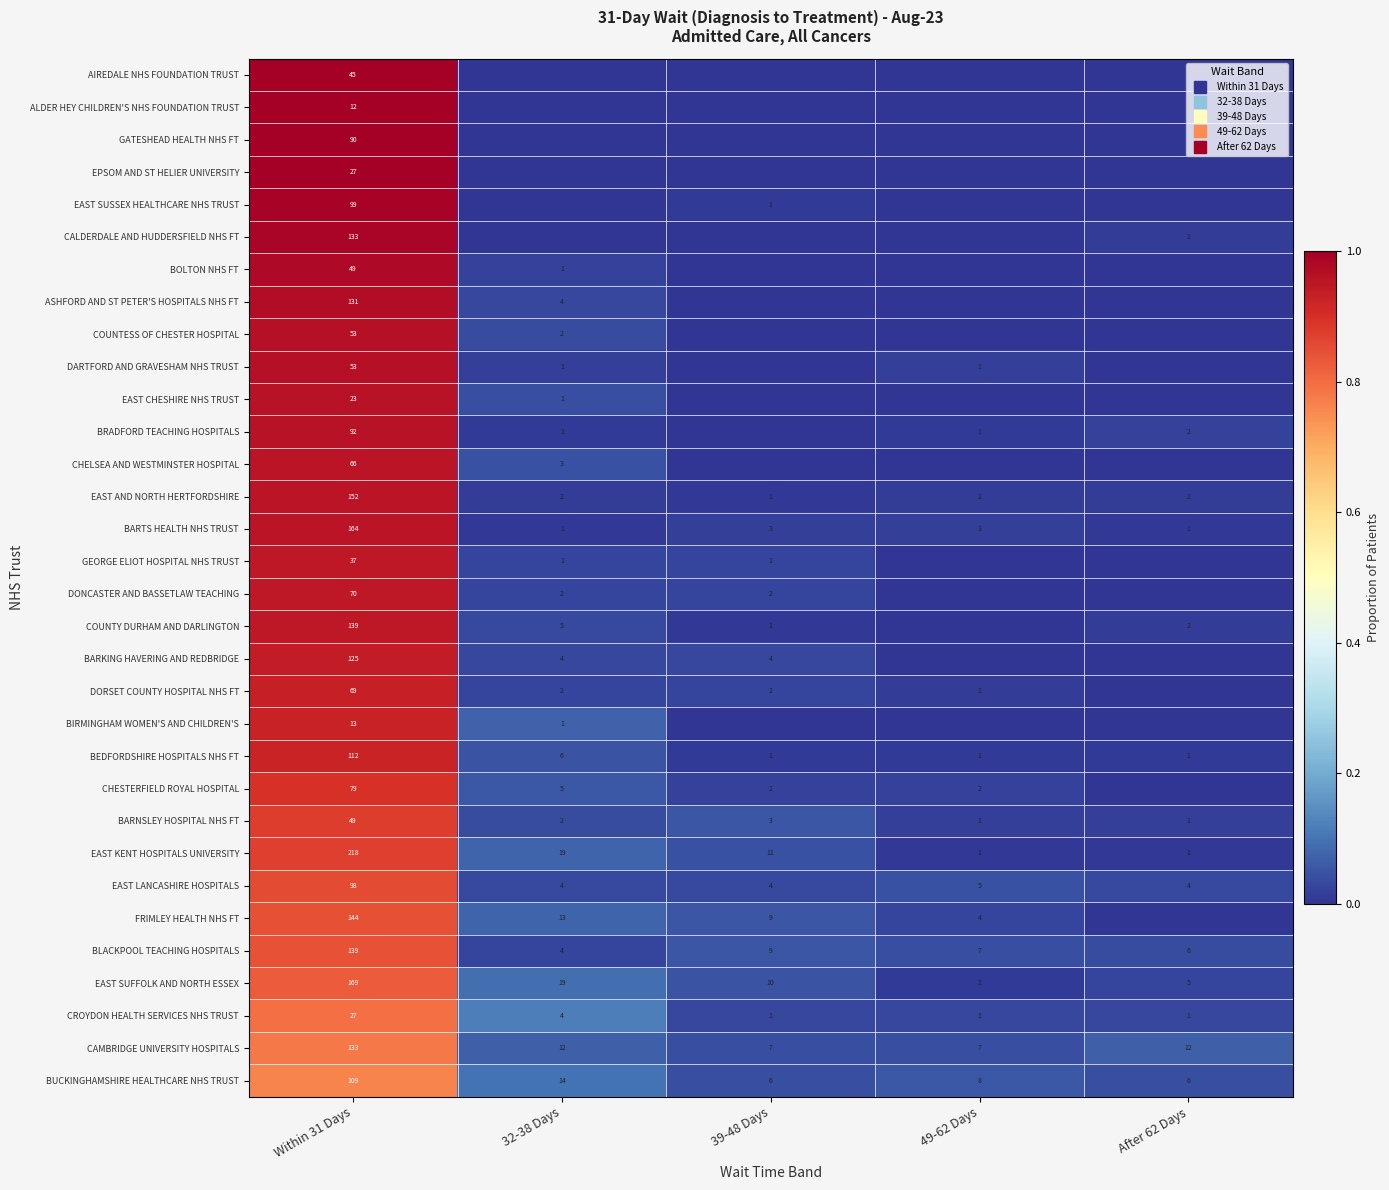

At 49-62 Days, list the series in order from smallest to largest.

AIREDALE NHS FOUNDATION TRUST, ALDER HEY CHILDREN'S NHS FOUNDATION TRUST, GATESHEAD HEALTH NHS FT, EPSOM AND ST HELIER UNIVERSITY, EAST SUSSEX HEALTHCARE NHS TRUST, CALDERDALE AND HUDDERSFIELD NHS FT, BOLTON NHS FT, ASHFORD AND ST PETER'S HOSPITALS NHS FT, COUNTESS OF CHESTER HOSPITAL, EAST CHESHIRE NHS TRUST, CHELSEA AND WESTMINSTER HOSPITAL, GEORGE ELIOT HOSPITAL NHS TRUST, DONCASTER AND BASSETLAW TEACHING, COUNTY DURHAM AND DARLINGTON, BARKING HAVERING AND REDBRIDGE, BIRMINGHAM WOMEN'S AND CHILDREN'S, EAST KENT HOSPITALS UNIVERSITY, BEDFORDSHIRE HOSPITALS NHS FT, EAST SUFFOLK AND NORTH ESSEX, BRADFORD TEACHING HOSPITALS, EAST AND NORTH HERTFORDSHIRE, DORSET COUNTY HOSPITAL NHS FT, BARTS HEALTH NHS TRUST, BARNSLEY HOSPITAL NHS FT, DARTFORD AND GRAVESHAM NHS TRUST, CHESTERFIELD ROYAL HOSPITAL, FRIMLEY HEALTH NHS FT, CROYDON HEALTH SERVICES NHS TRUST, CAMBRIDGE UNIVERSITY HOSPITALS, BLACKPOOL TEACHING HOSPITALS, EAST LANCASHIRE HOSPITALS, BUCKINGHAMSHIRE HEALTHCARE NHS TRUST